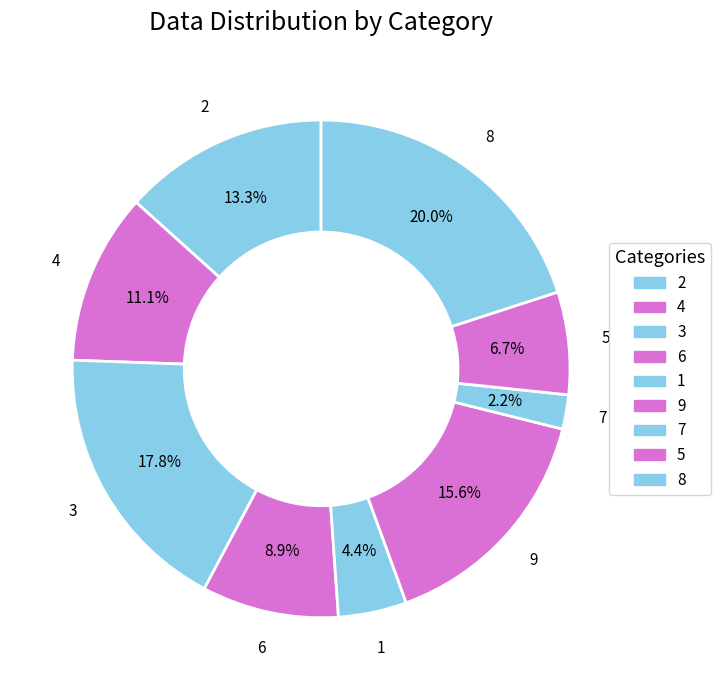

Between 6 and 7, which is larger?

6